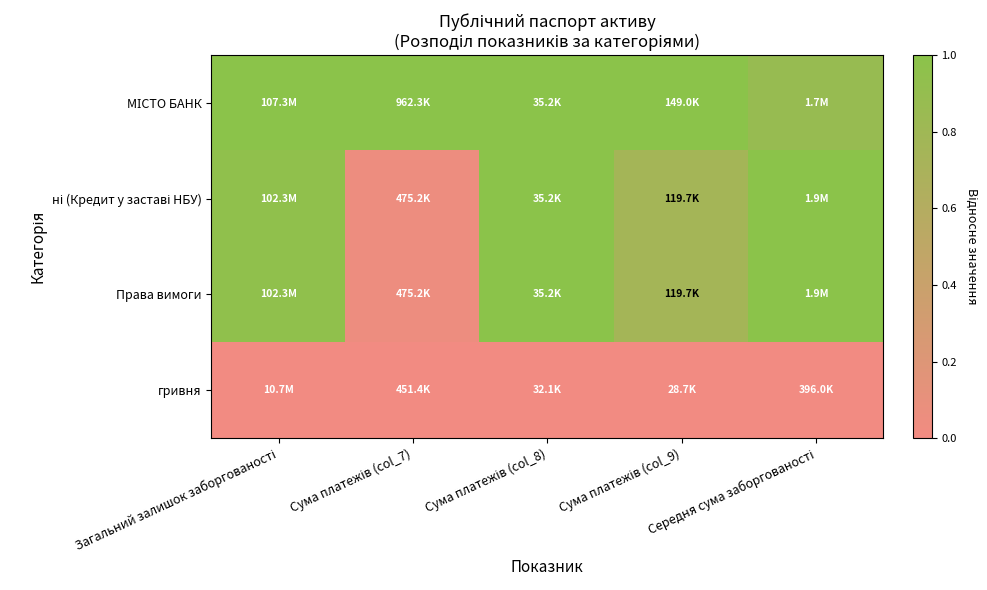

Which series has the largest range (max minus min)?

ні (Кредит у заставі НБУ)